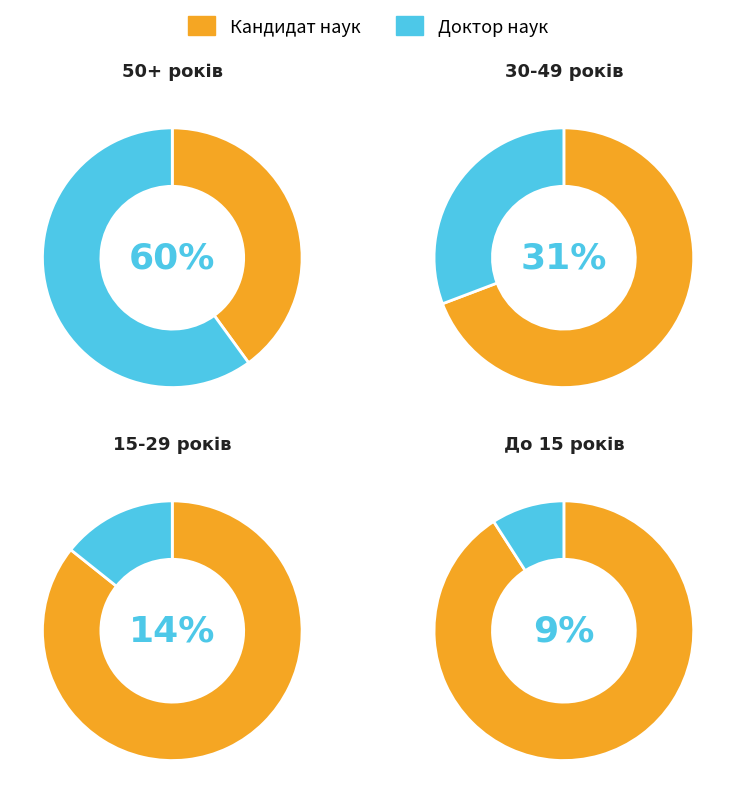

Is it true that Кандидат наук is 65% of the pie?

False